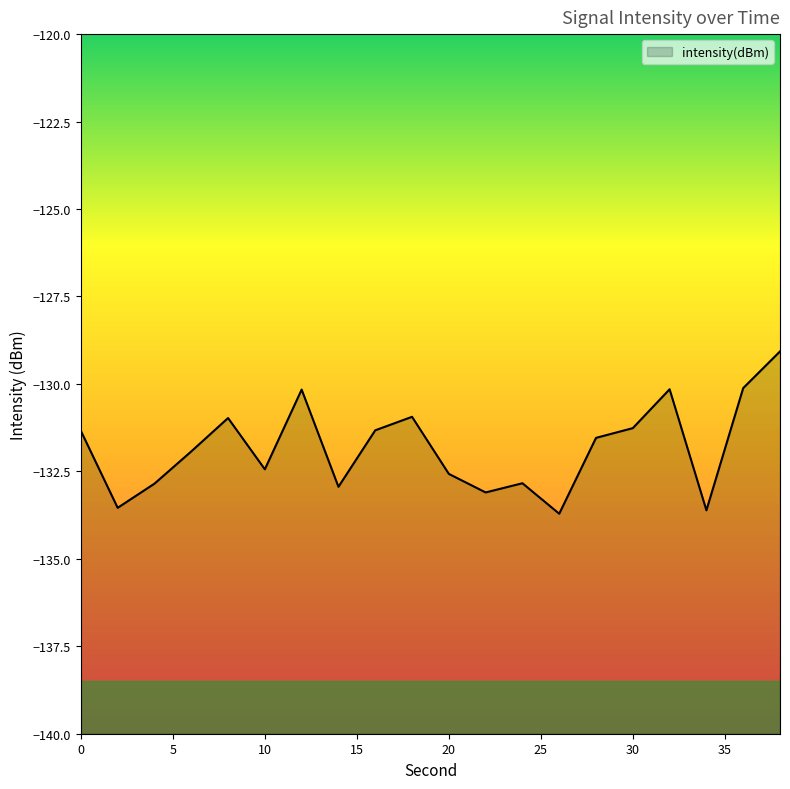

Which category has the highest value across all series?

38